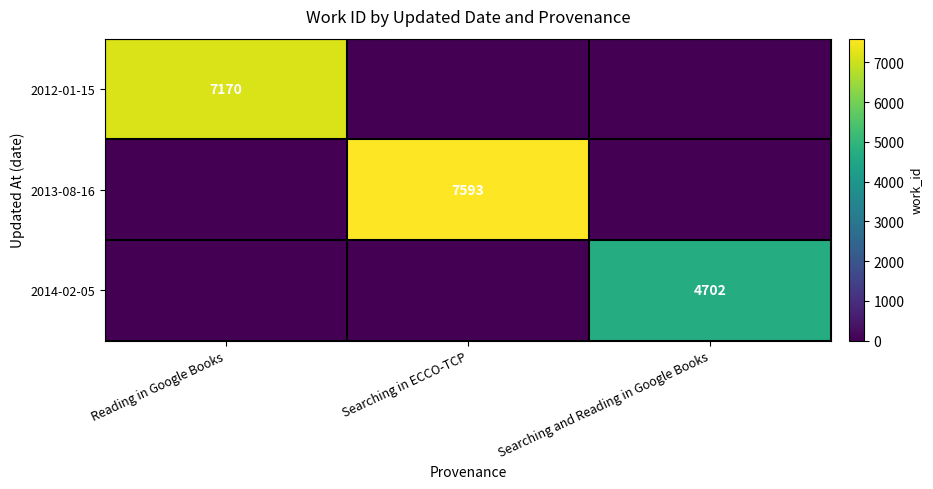

What is the total value across all series at Searching in ECCO-TCP?

7593